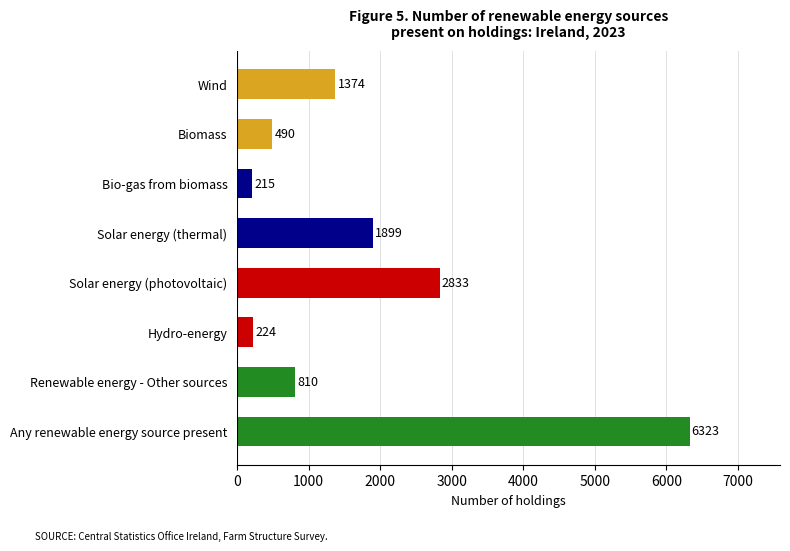

True or false: the data shows 1899 at Solar energy (thermal).

True